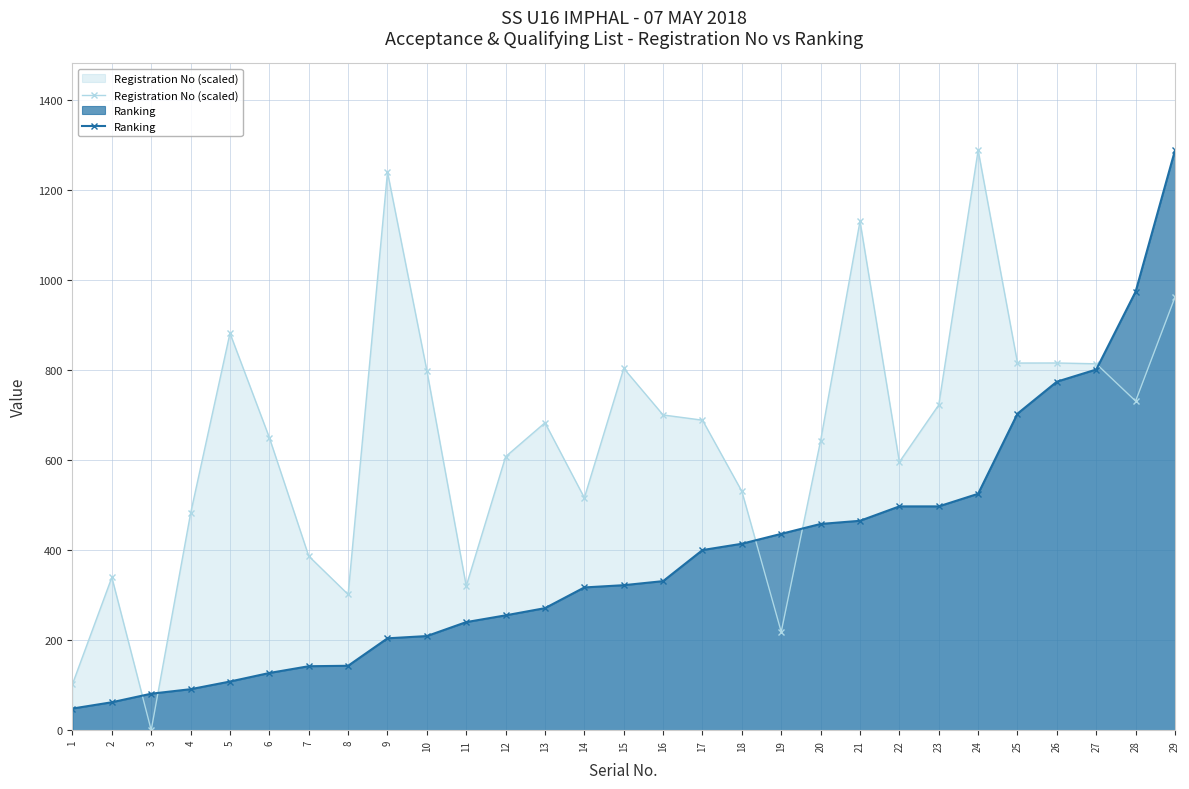

At which label does Registration No (scaled) first exceed 682?

5